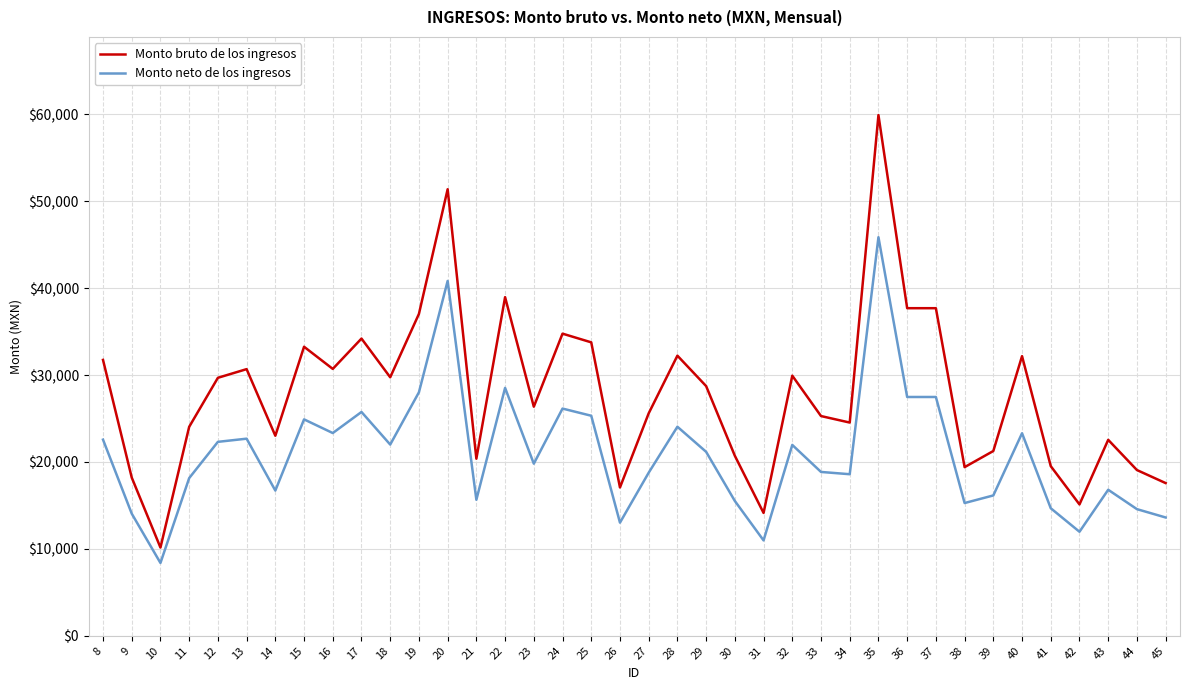

At 37, list the series in order from smallest to largest.

Monto neto de los ingresos, Monto bruto de los ingresos